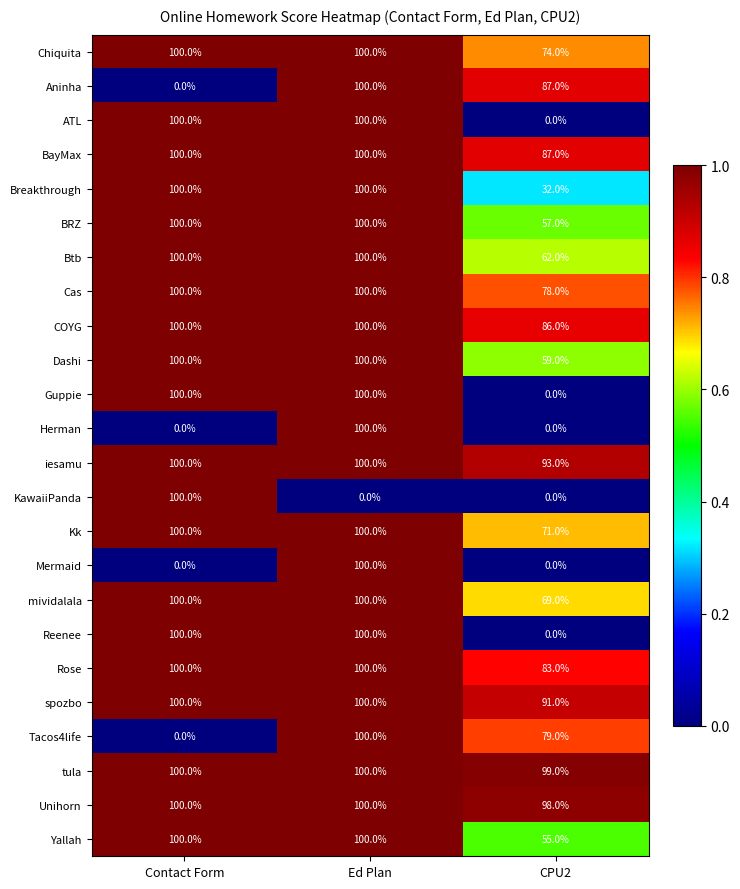

How many categories are shown in the chart?

3